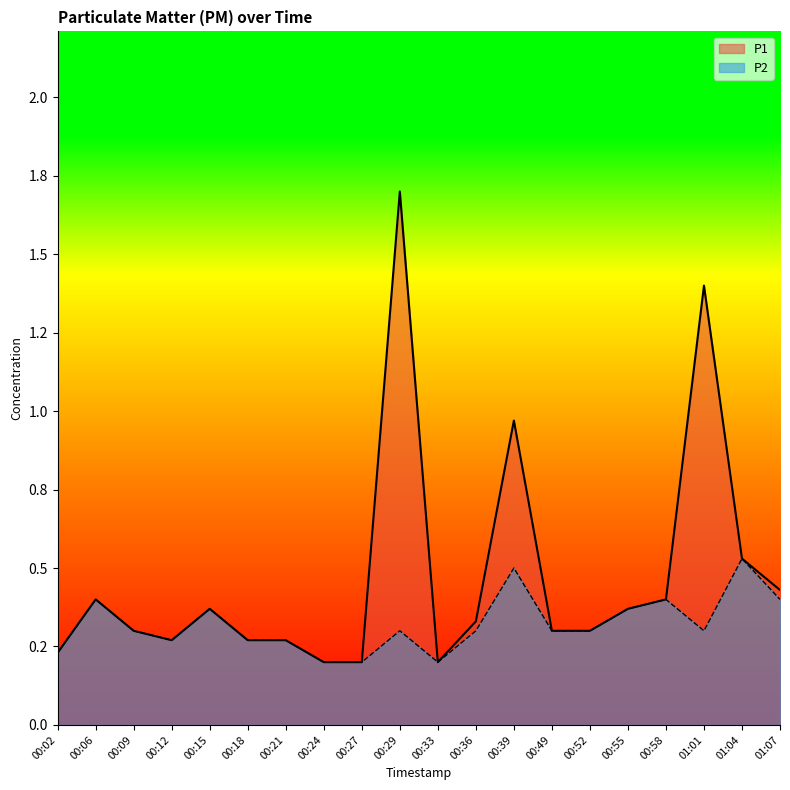

List the series in order of their overall mean, highest first.

P1, P2